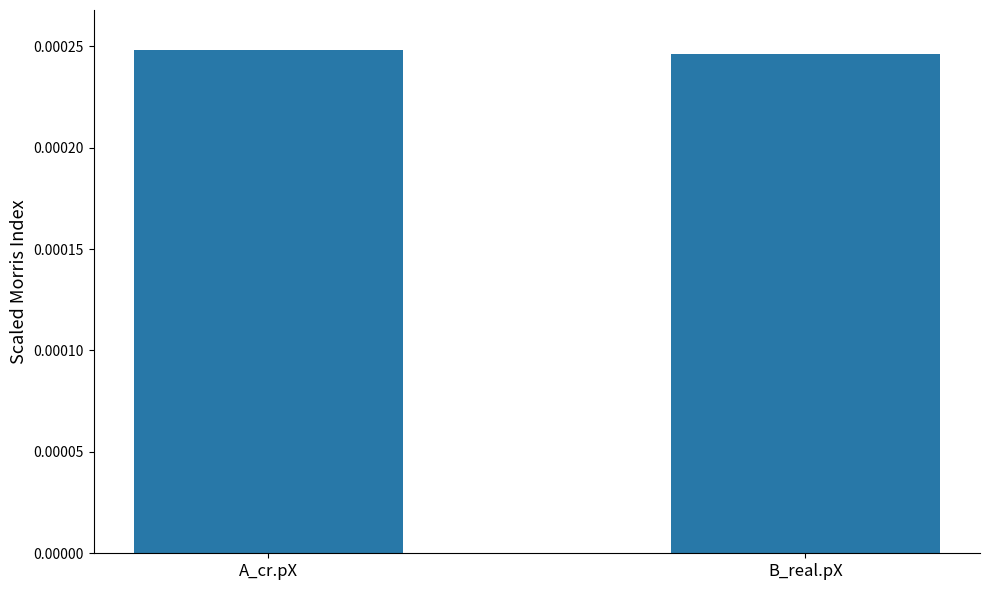

What position from the left is B_real.pX?

2